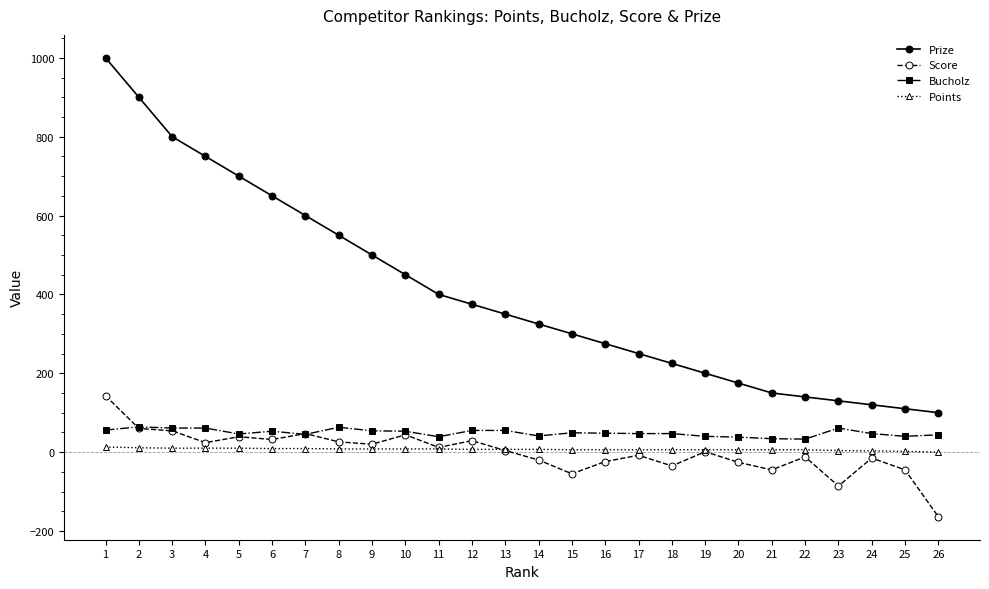

Is this an area chart (filled region under the line)?

No